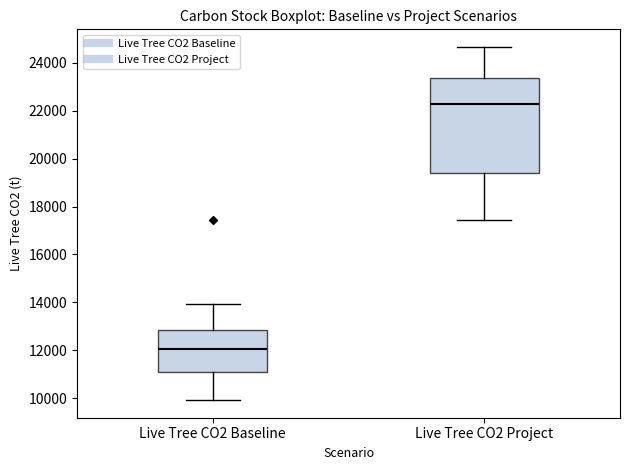

Reading left to right, read every box against the y-axis: the position of its median line, the range the box covers, and the ends of its whiskers. The values are not printed on the chart, so give them approximately, as read against the axis.

Live Tree CO2 Baseline: median 12000, box 11000 to 12800, whiskers 10000 to 14000
Live Tree CO2 Project: median 22200, box 19400 to 23400, whiskers 17400 to 24600